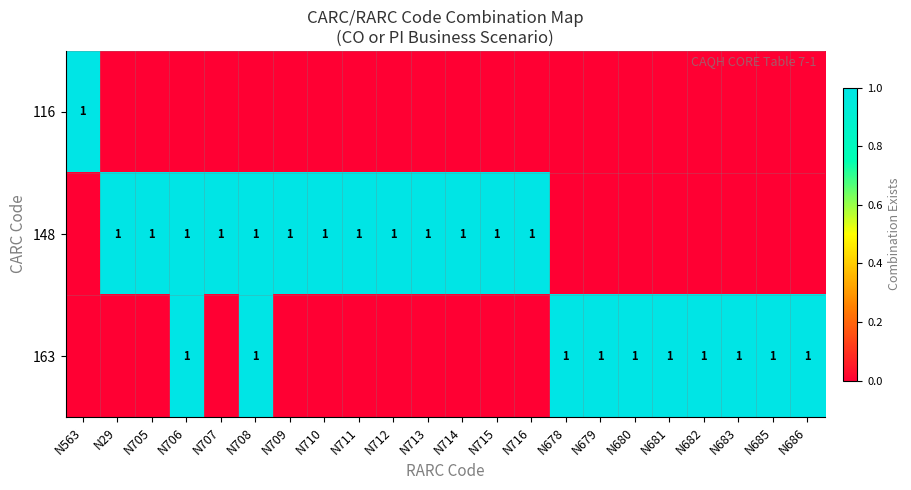

Rank the series by their average value, from lowest to highest.

116, 163, 148